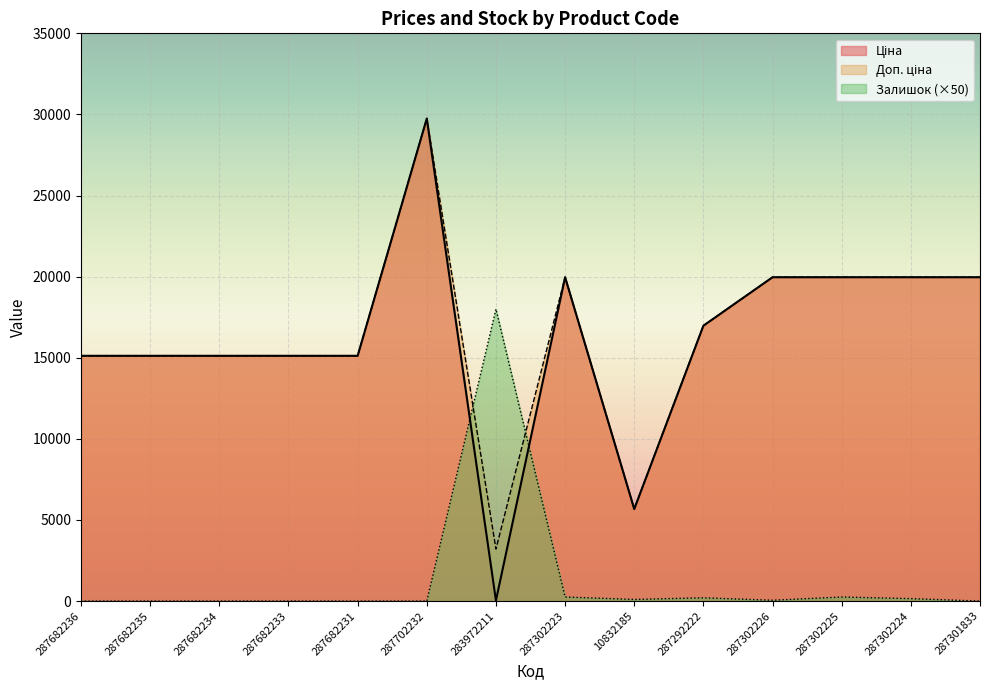

How many data points in Ціна are less than 16976?

7